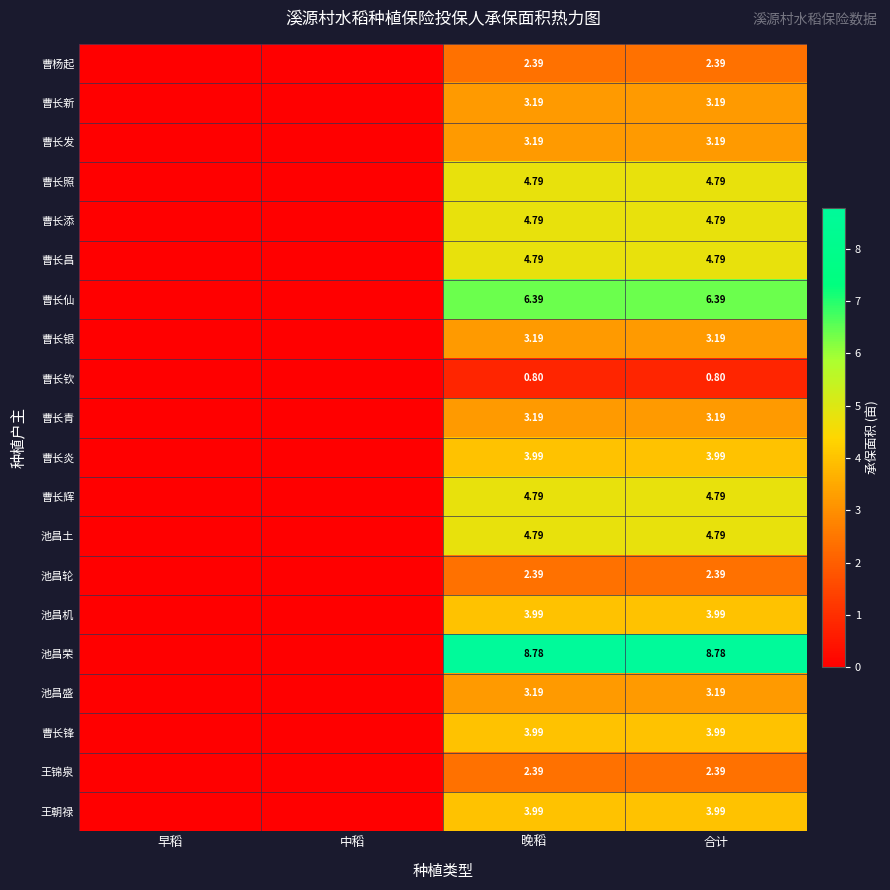

List the labels in order of 曹长发 value, smallest first.

早稻, 中稻, 晚稻, 合计